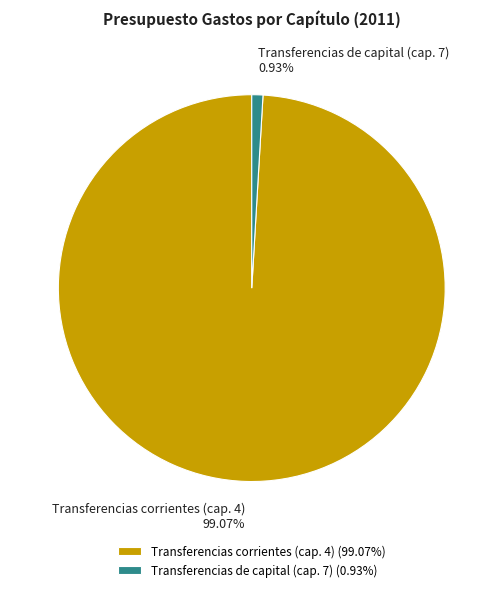

To the nearest percent, what is the difference between the Transferencias corrientes (cap. 4) and Transferencias de capital (cap. 7) slice percentages?

98%